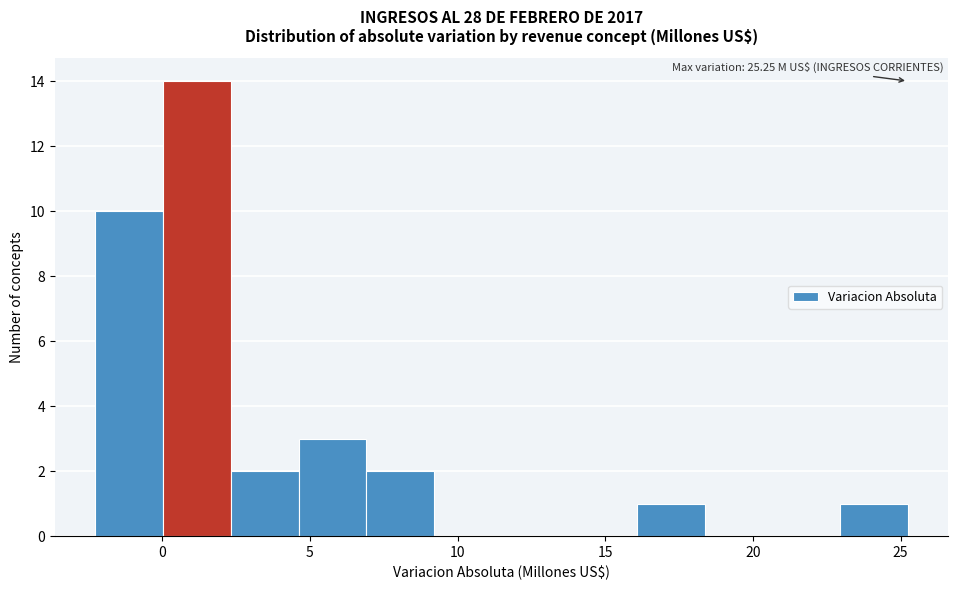

Over which range of the x-axis is the bar tallest?

0.0 to 2.5